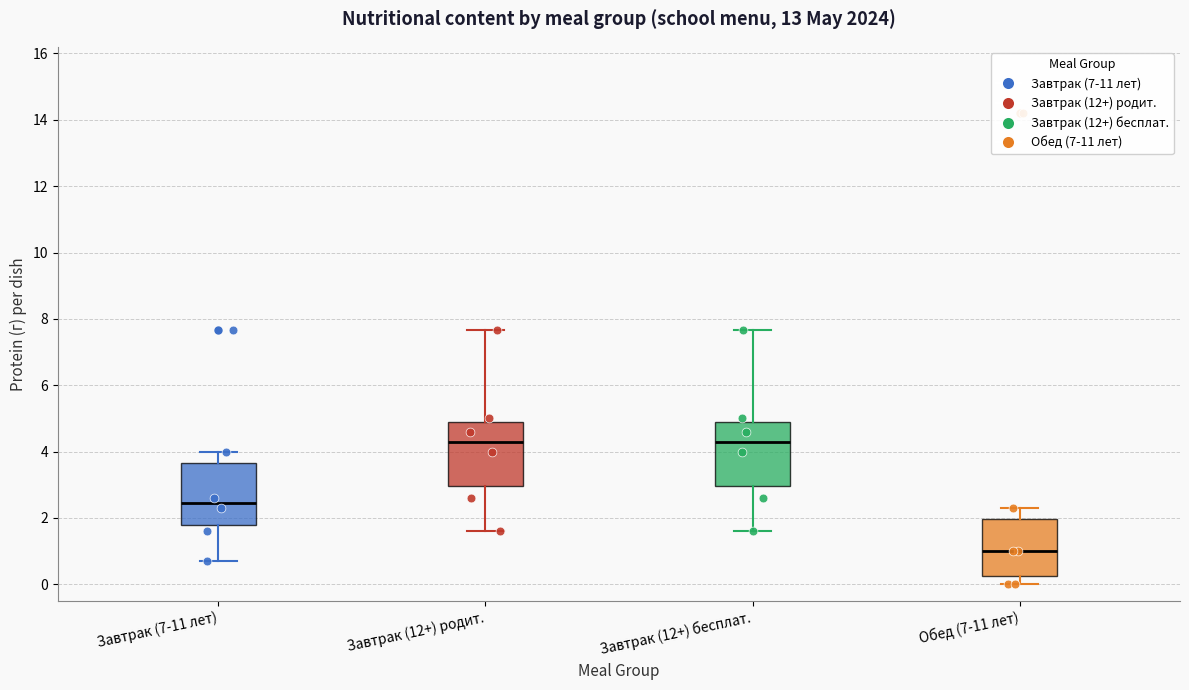

Reading left to right, read every box against the y-axis: the position of its median line, the range the box covers, and the ends of its whiskers. The values are not printed on the chart, so give them approximately, as read against the axis.

Завтрак (7-11 лет): median 2.4, box 1.8 to 3.6, whiskers 0.8 to 4.0
Завтрак (12+) родит.: median 4.4, box 3.0 to 5.0, whiskers 1.6 to 7.6
Завтрак (12+) бесплат.: median 4.4, box 3.0 to 5.0, whiskers 1.6 to 7.6
Обед (7-11 лет): median 1.0, box 0.2 to 2.0, whiskers 0.0 to 2.4